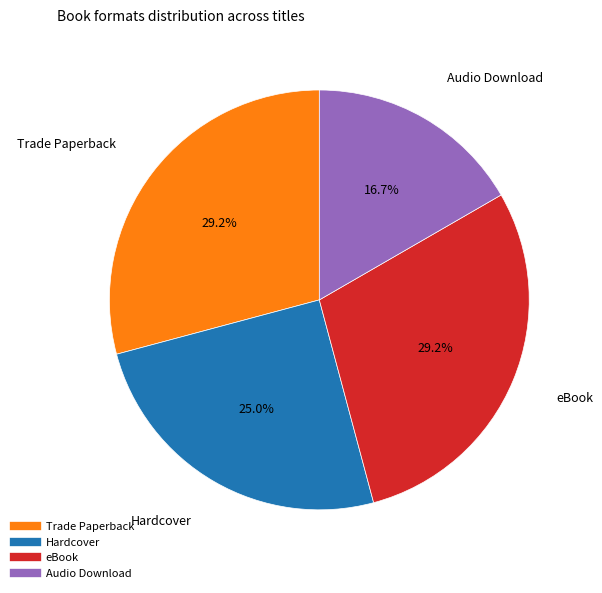

Does any single category account for the majority?

No